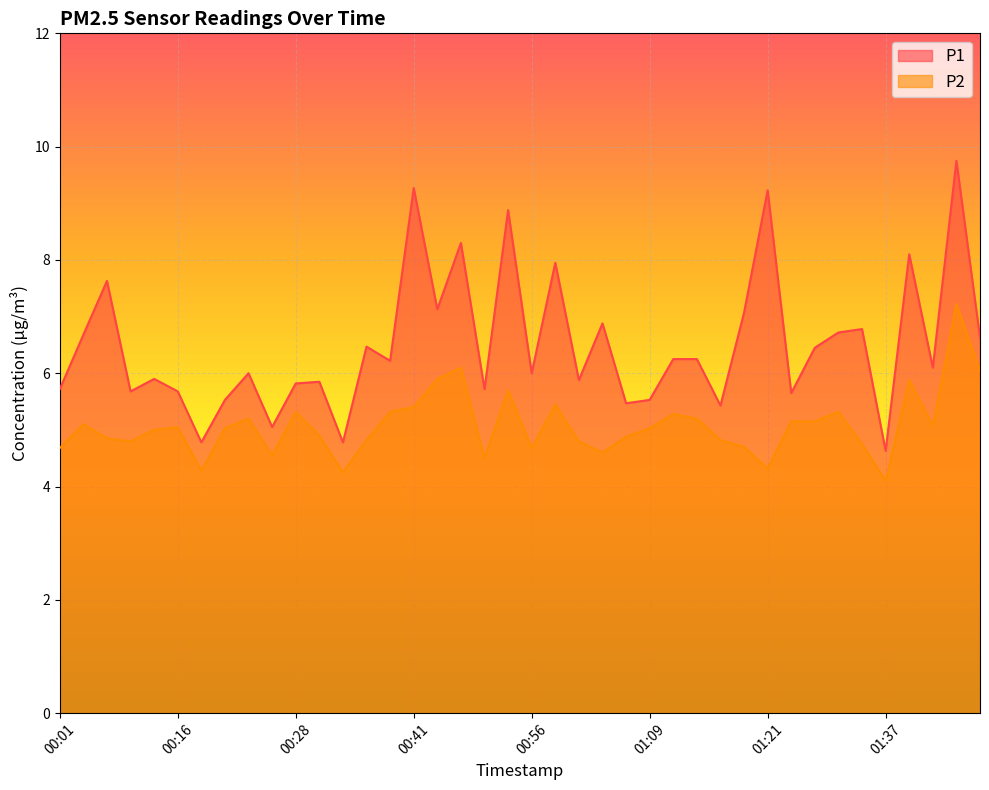

True or false: P2 and P1 intersect in this chart.

False